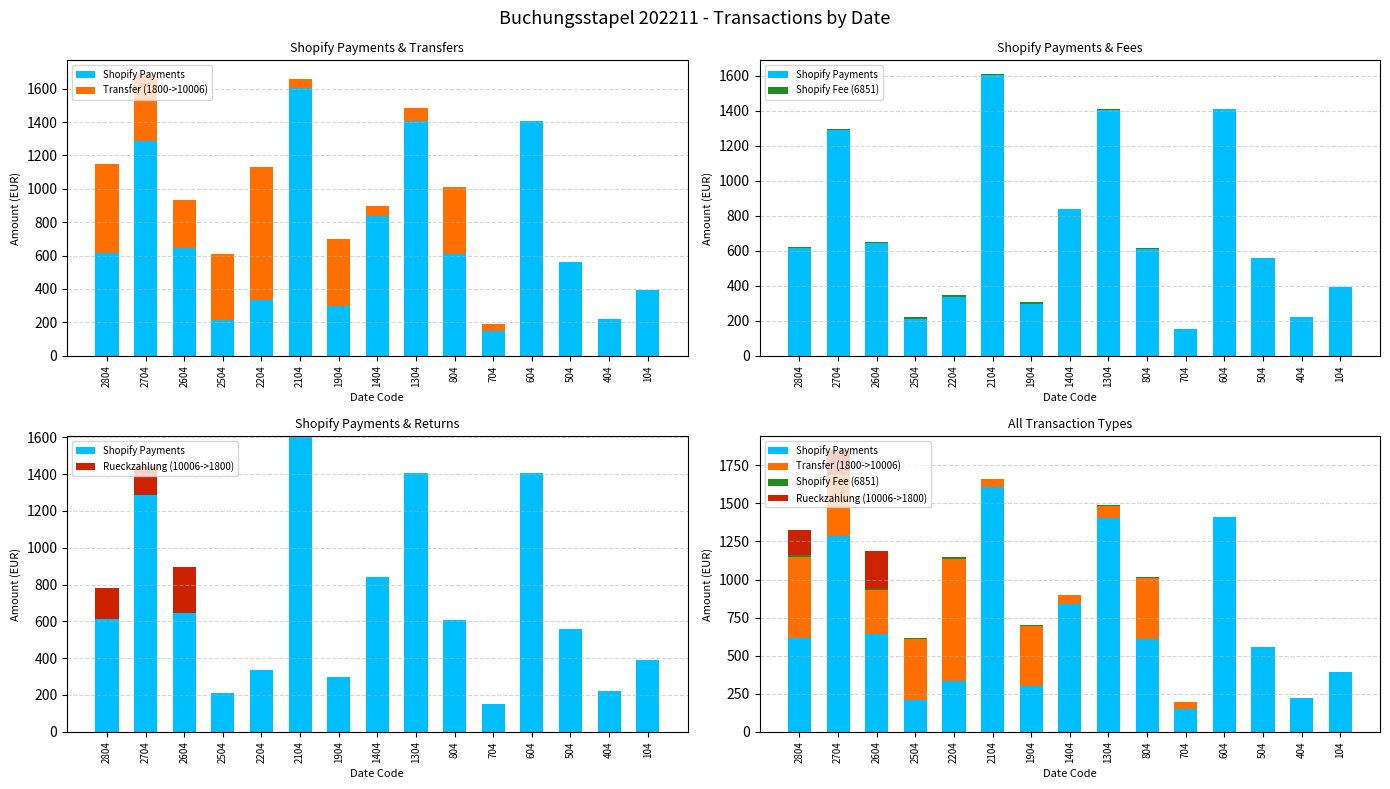

The value of Shopify Fee (6851) at 504 is 8.4. True or false?

False